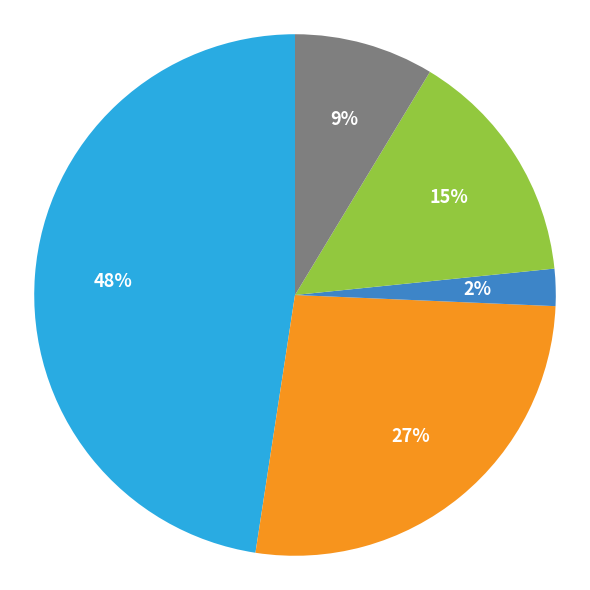

To the nearest percent, what is the average slice percentage?

20%